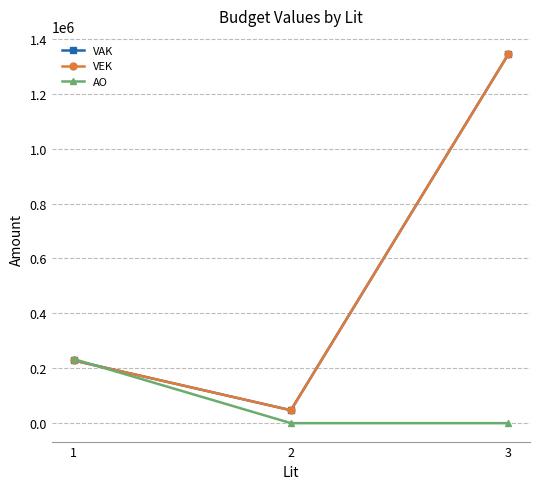

Reading left to right, extract all data points from this chart.

VAK: 228453	47047	1343388
VEK: 228453	47047	1343388
AO: 233643	0	0